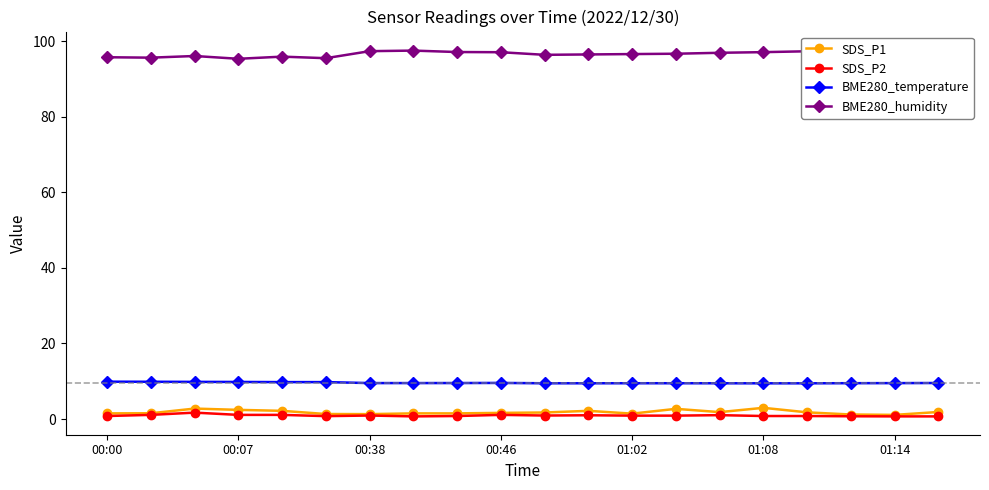

True or false: BME280_humidity has more than 2 interior local peaks.

True